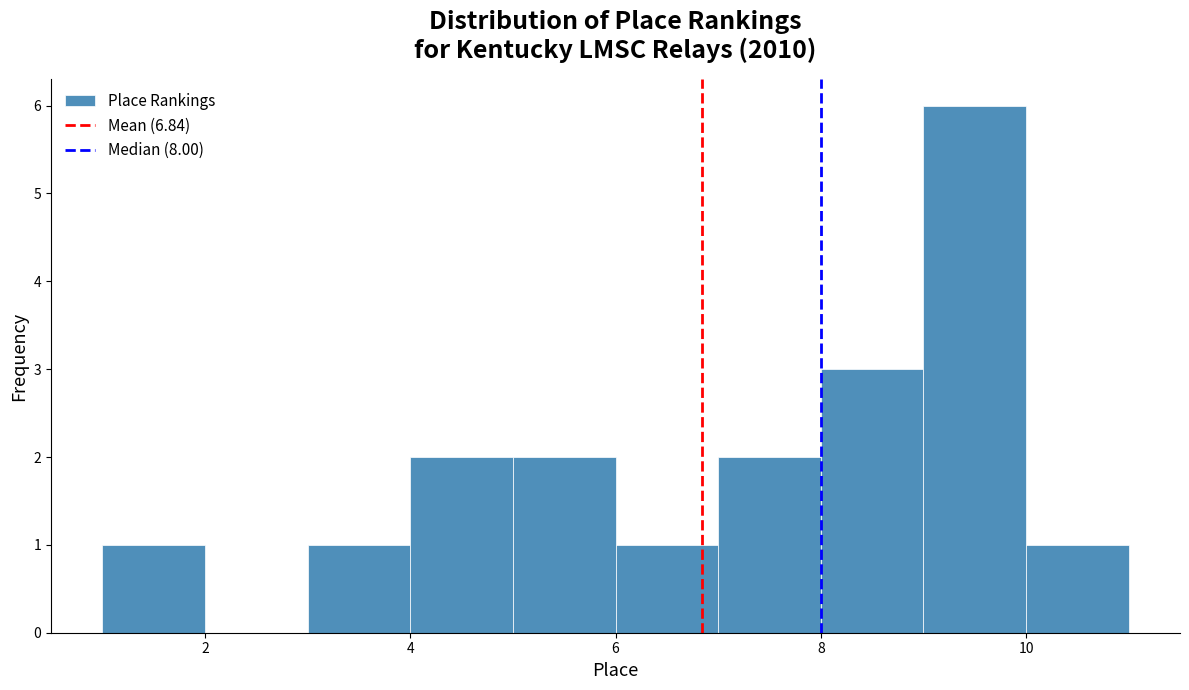

Reading left to right, list every bar in this chart as the range it spans on the x-axis followed by its height. The values are not printed on the chart, so give them approximately, as read against the axis.

1 to 2: 1
2 to 3: 0
3 to 4: 1
4 to 5: 2
5 to 6: 2
6 to 7: 1
7 to 8: 2
8 to 9: 3
9 to 10: 6
10 to 11: 1